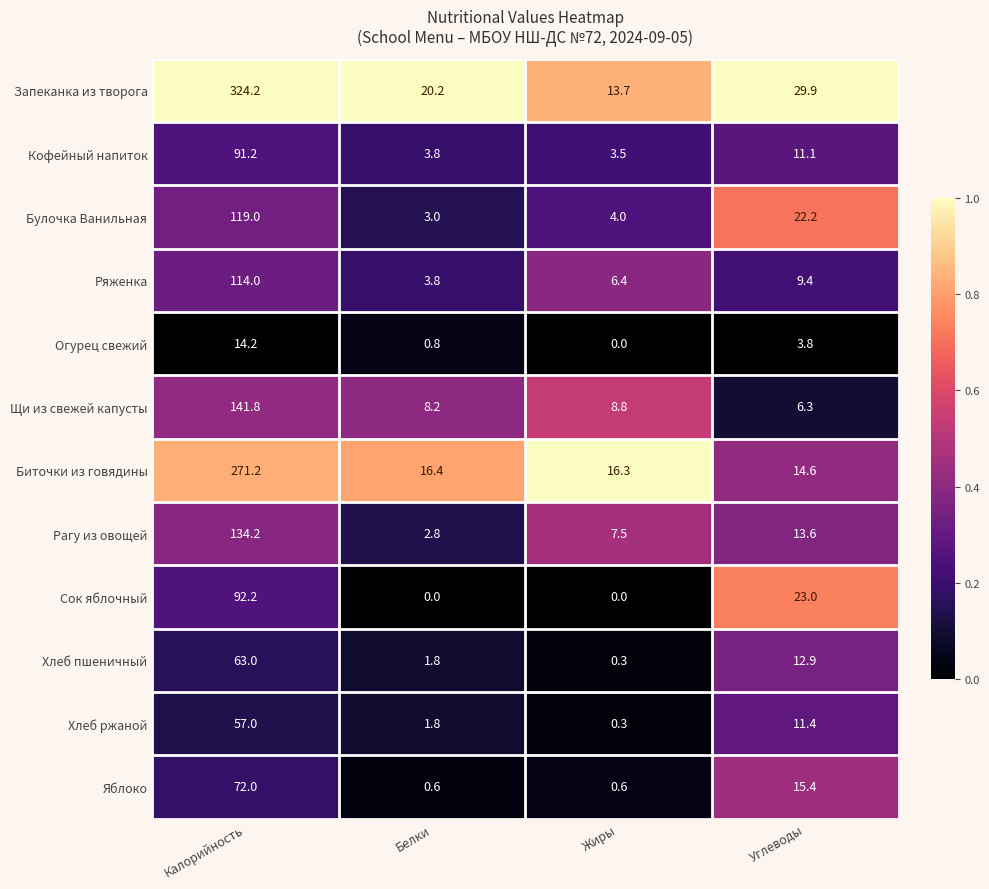

What is the lowest value of the Булочка Ванильная series?

3.0